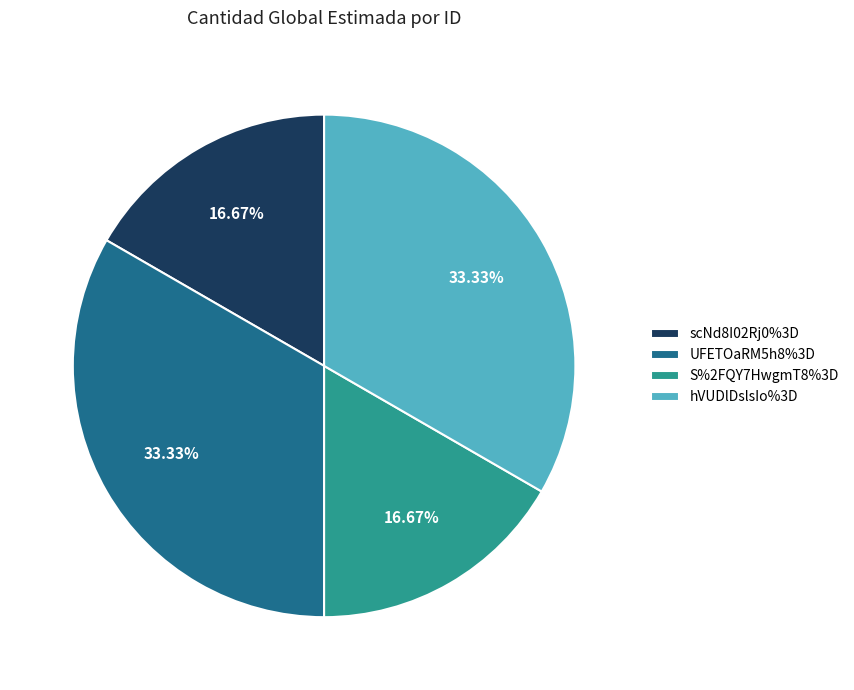

Do S%2FQY7HwgmT8%3D and scNd8I02Rj0%3D together represent more than half of the pie?

No